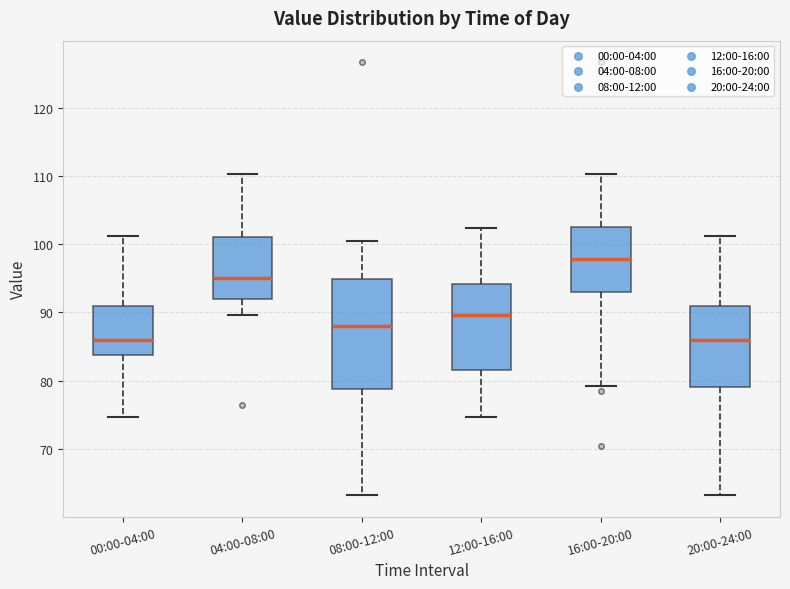

Reading left to right, read every box against the y-axis: the position of its median line, the range the box covers, and the ends of its whiskers. The values are not printed on the chart, so give them approximately, as read against the axis.

00:00-04:00: median 86, box 84 to 91, whiskers 75 to 101
04:00-08:00: median 95, box 92 to 101, whiskers 90 to 110
08:00-12:00: median 88, box 79 to 95, whiskers 63 to 101
12:00-16:00: median 90, box 82 to 94, whiskers 75 to 102
16:00-20:00: median 98, box 93 to 103, whiskers 79 to 110
20:00-24:00: median 86, box 79 to 91, whiskers 63 to 101